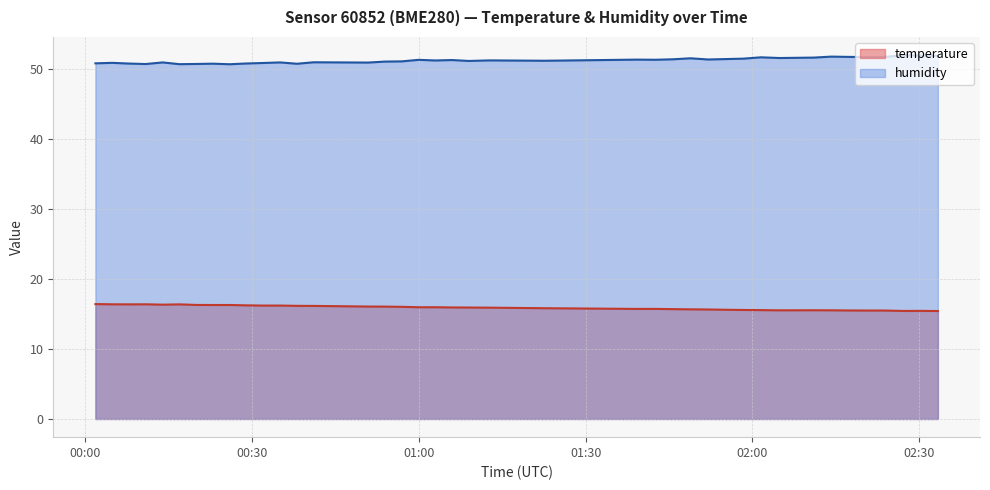

What is the greatest value displayed?

52.0